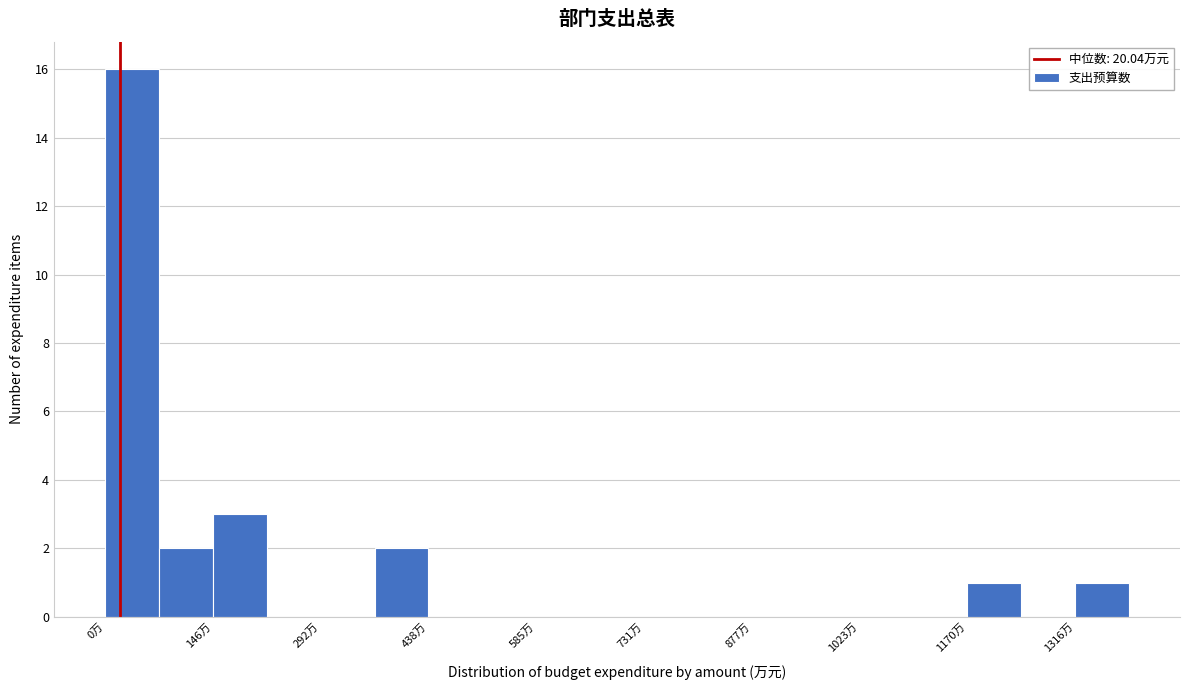

Read against the x-axis, roughly where is the centre of the tallest bar?

40